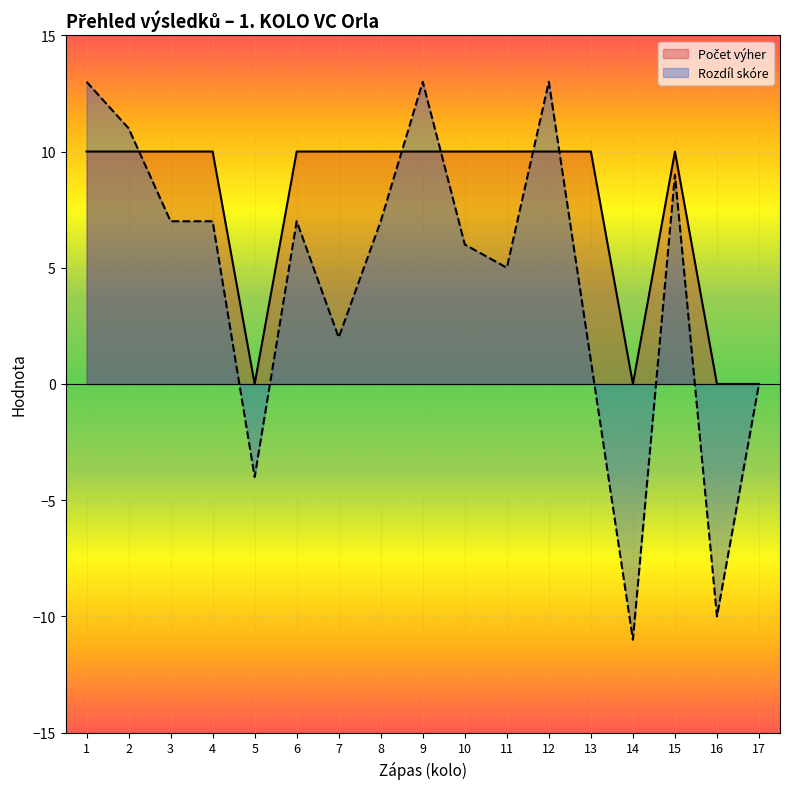

What is the spread (max minus min) of values at 12?

3